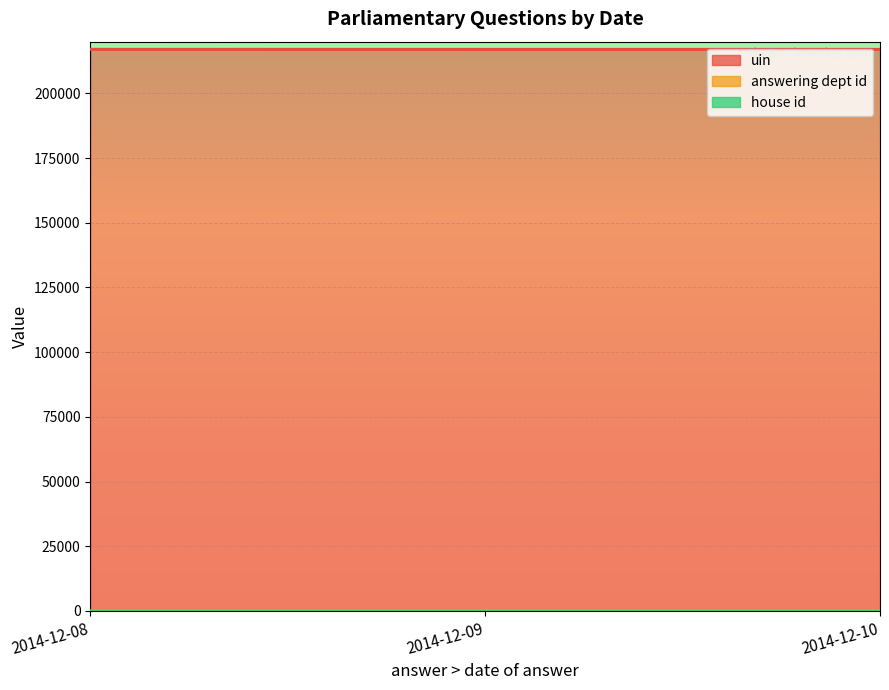

How many values in the uin series exceed 217006?

4